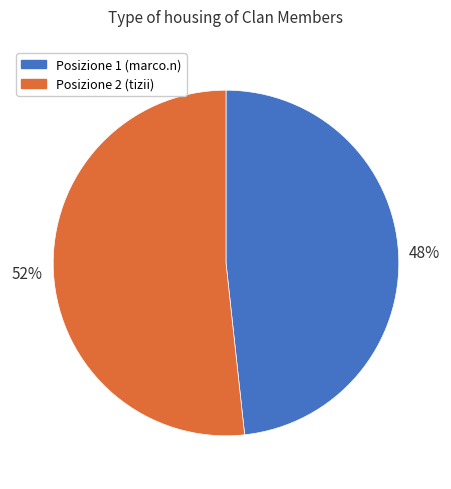

How many slices are in this pie chart?

2